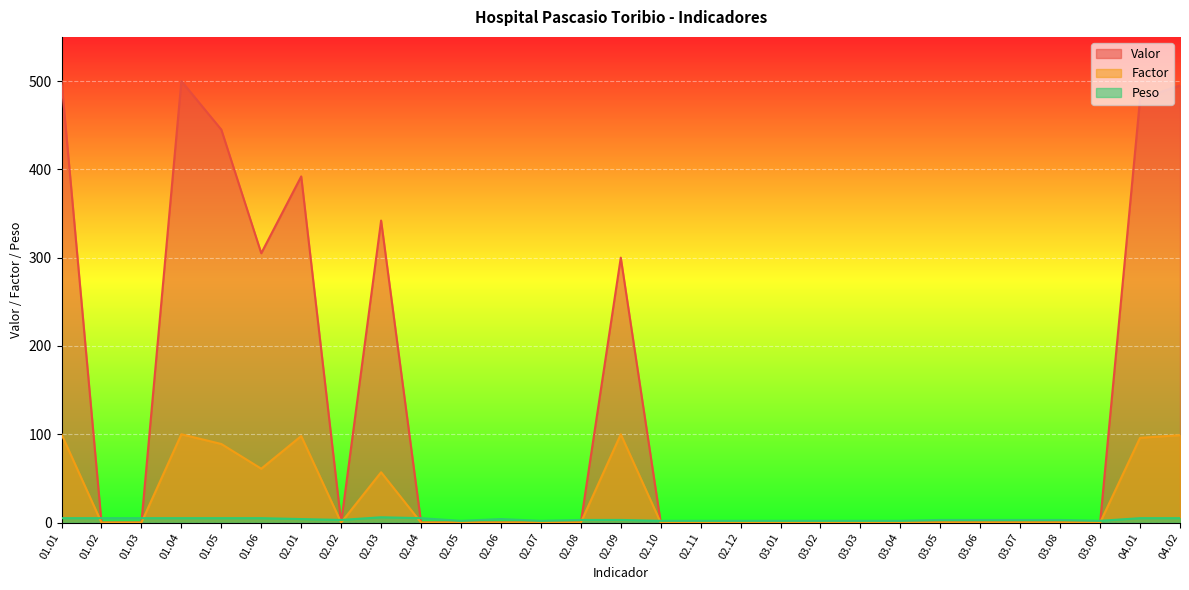

At how many categories does at least one series exceed 483?

3